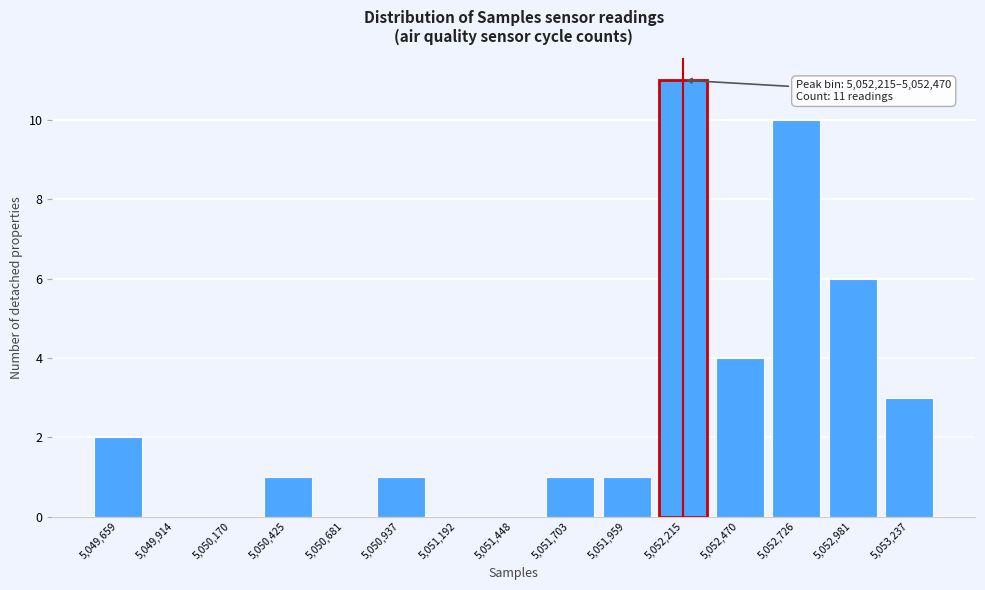

Reading left to right, extract all data points from this chart.

5,049,659=2	5,049,914=0	5,050,170=0	5,050,425=1	5,050,681=0	5,050,937=1	5,051,192=0	5,051,448=0	5,051,703=1	5,051,959=1	5,052,215=11	5,052,470=4	5,052,726=10	5,052,981=6	5,053,237=3